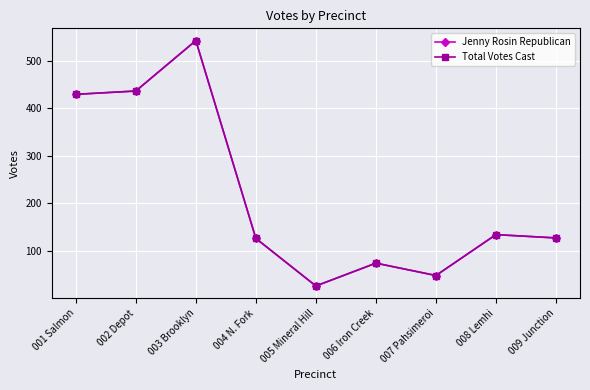

Reading left to right, transcribe all the data shown in this chart.

Jenny Rosin Republican: 001 Salmon=429	002 Depot=436	003 Brooklyn=542	004 N. Fork=126	005 Mineral Hill=26	006 Iron Creek=74	007 Pahsimeroi=48	008 Lemhi=134	009 Junction=127
Total Votes Cast: 001 Salmon=429	002 Depot=436	003 Brooklyn=542	004 N. Fork=126	005 Mineral Hill=26	006 Iron Creek=74	007 Pahsimeroi=48	008 Lemhi=134	009 Junction=127